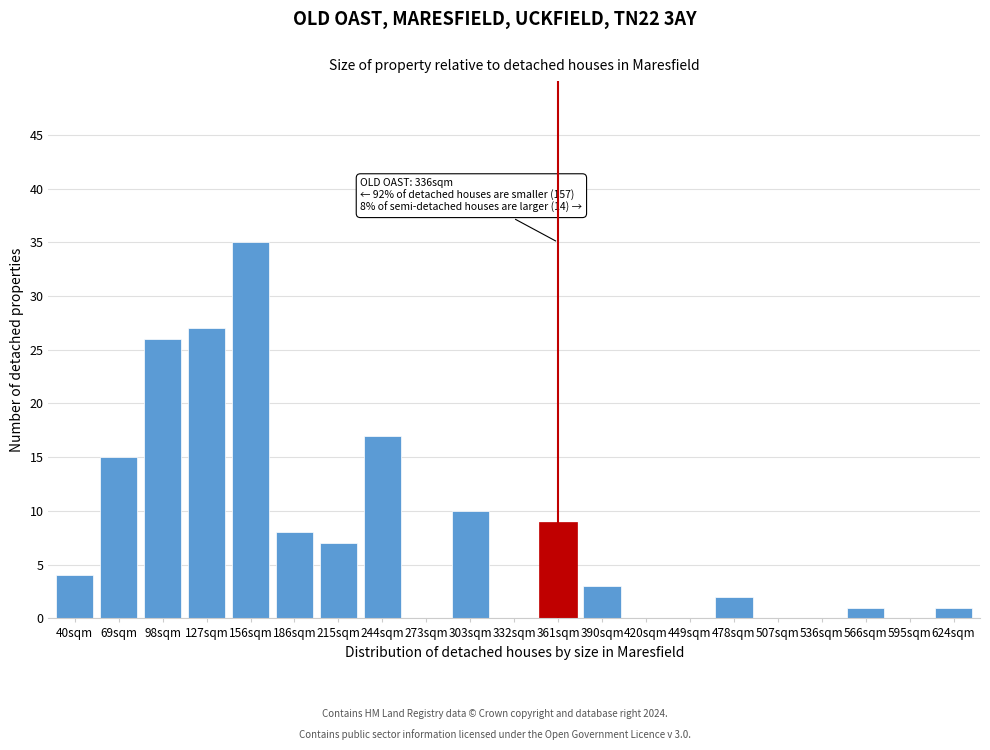

Reading right to left, transcribe all the data shown in this chart.

624sqm=1	595sqm=0	566sqm=1	536sqm=0	507sqm=0	478sqm=2	449sqm=0	420sqm=0	390sqm=3	361sqm=9	332sqm=0	303sqm=10	273sqm=0	244sqm=17	215sqm=7	186sqm=8	156sqm=35	127sqm=27	98sqm=26	69sqm=15	40sqm=4